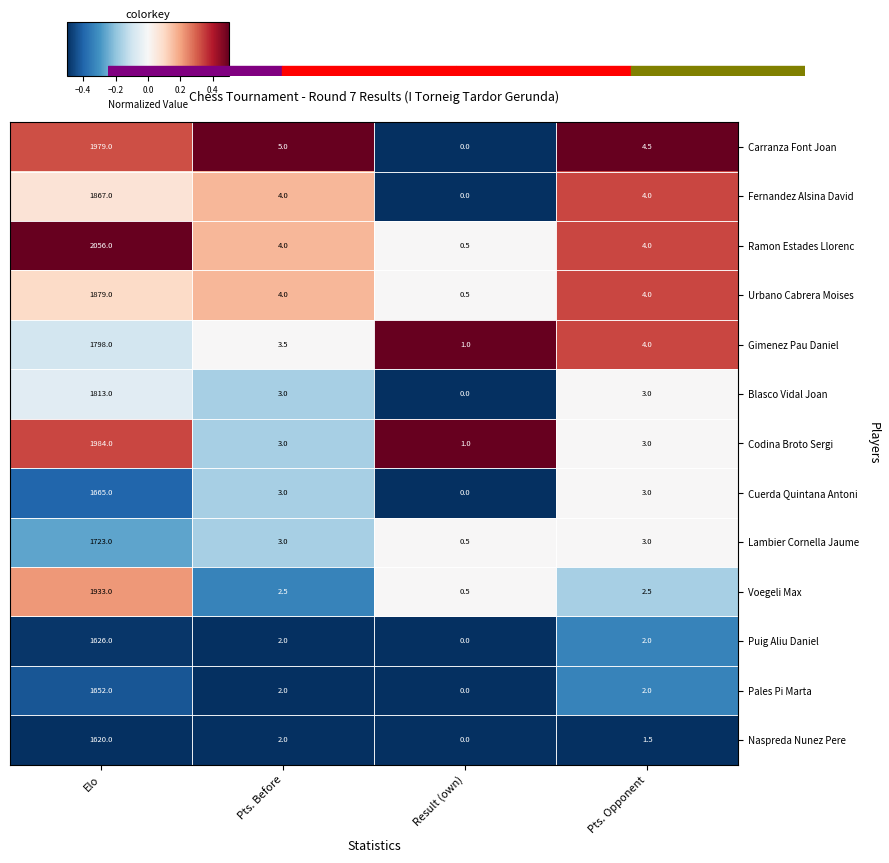

Which label corresponds to the smallest value in the chart?

Result (own)